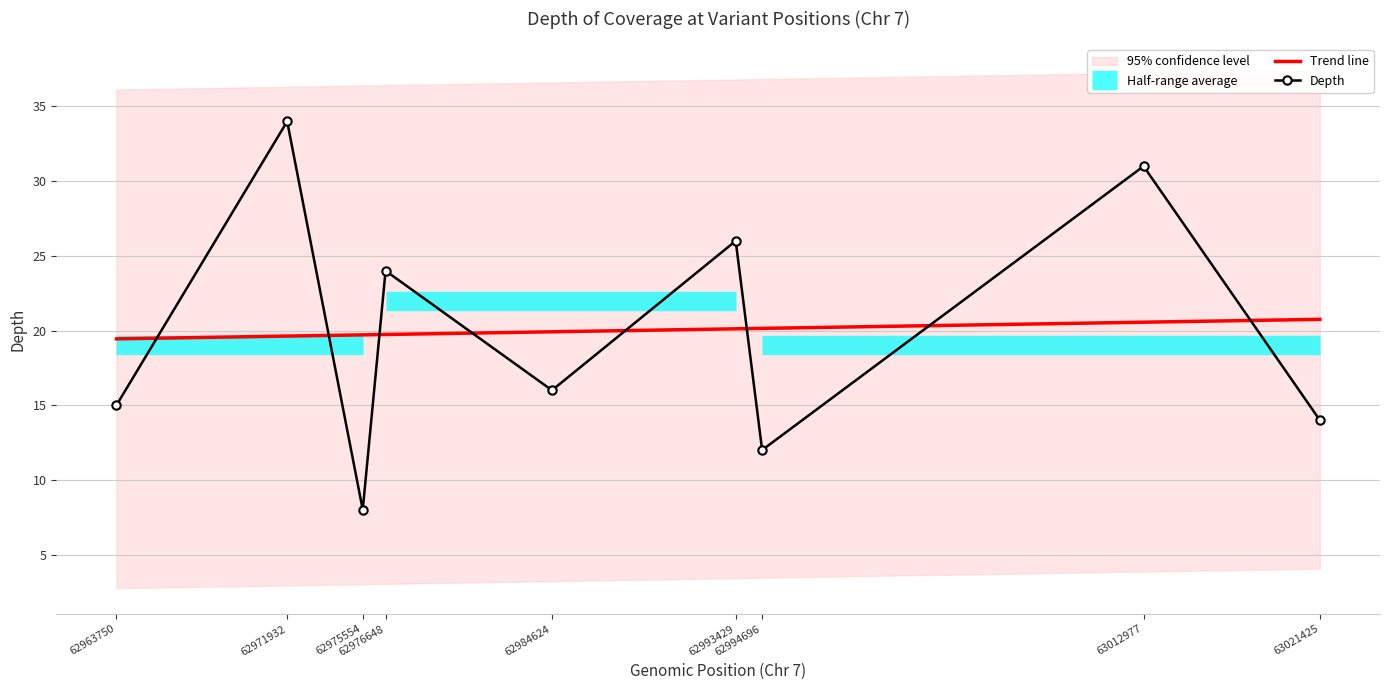

What is the smallest value displayed?

8